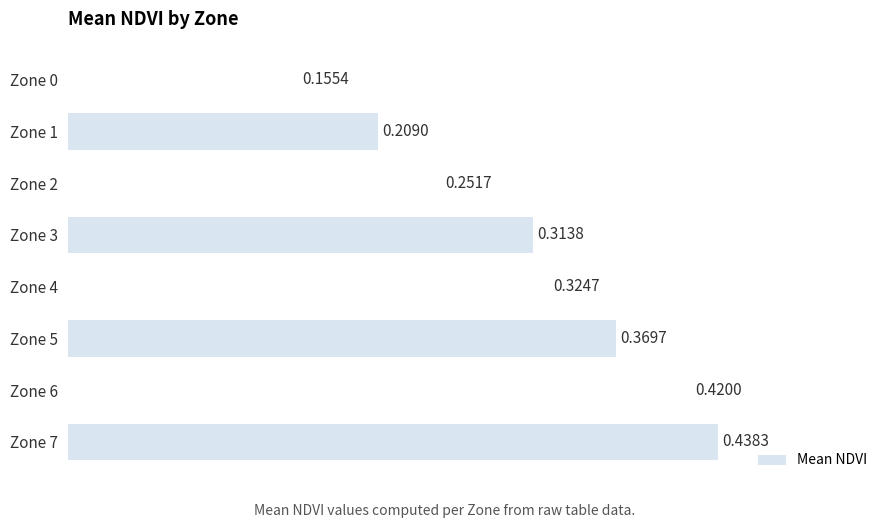

Count the values in the range 0 to 1.

8